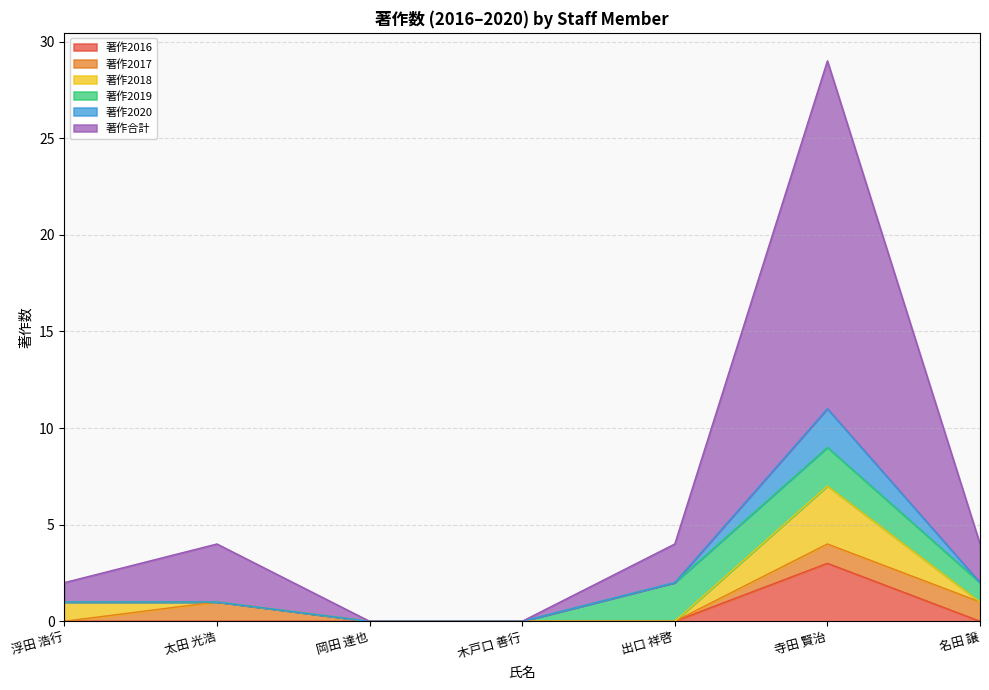

The 著作2020 series shows 0 at 岡田 達也. True or false?

True